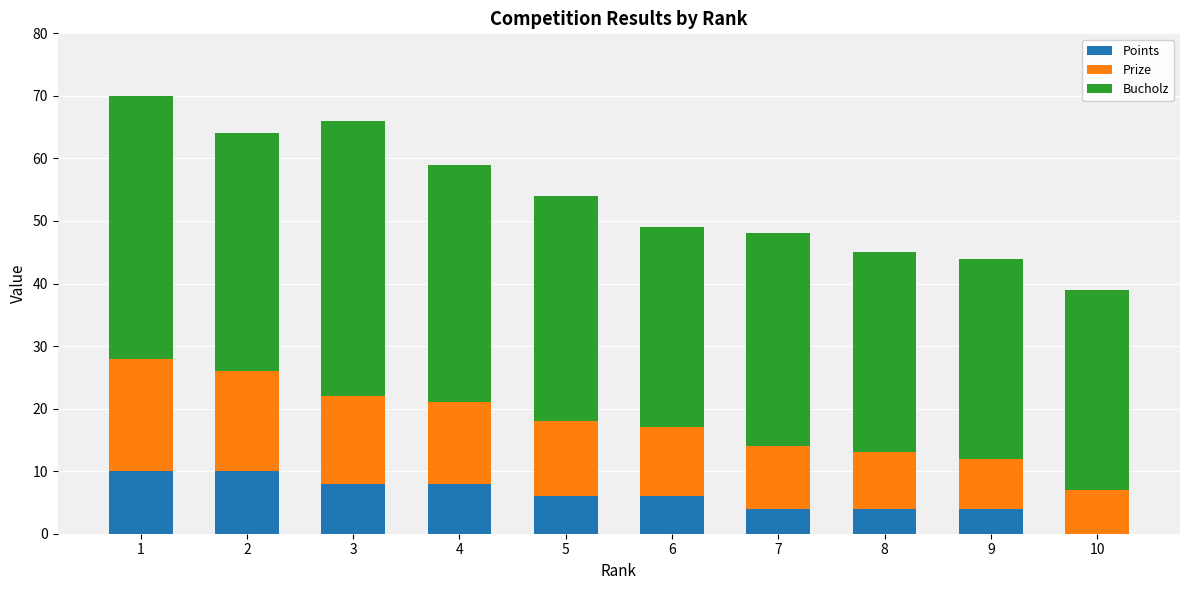

What is the sum of all Points values?

60